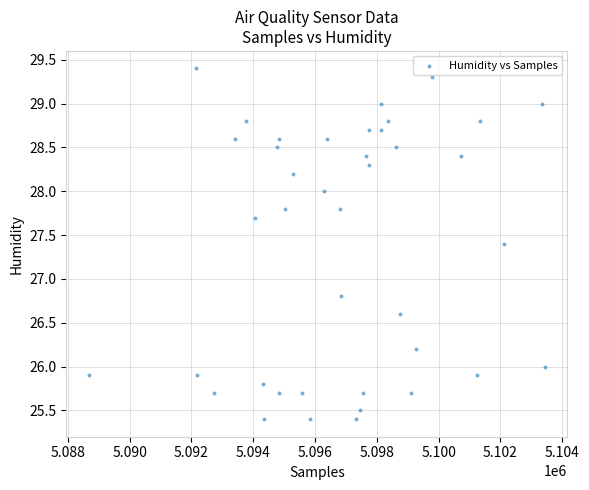

What is the range of X values (max minus min)?

14737.0